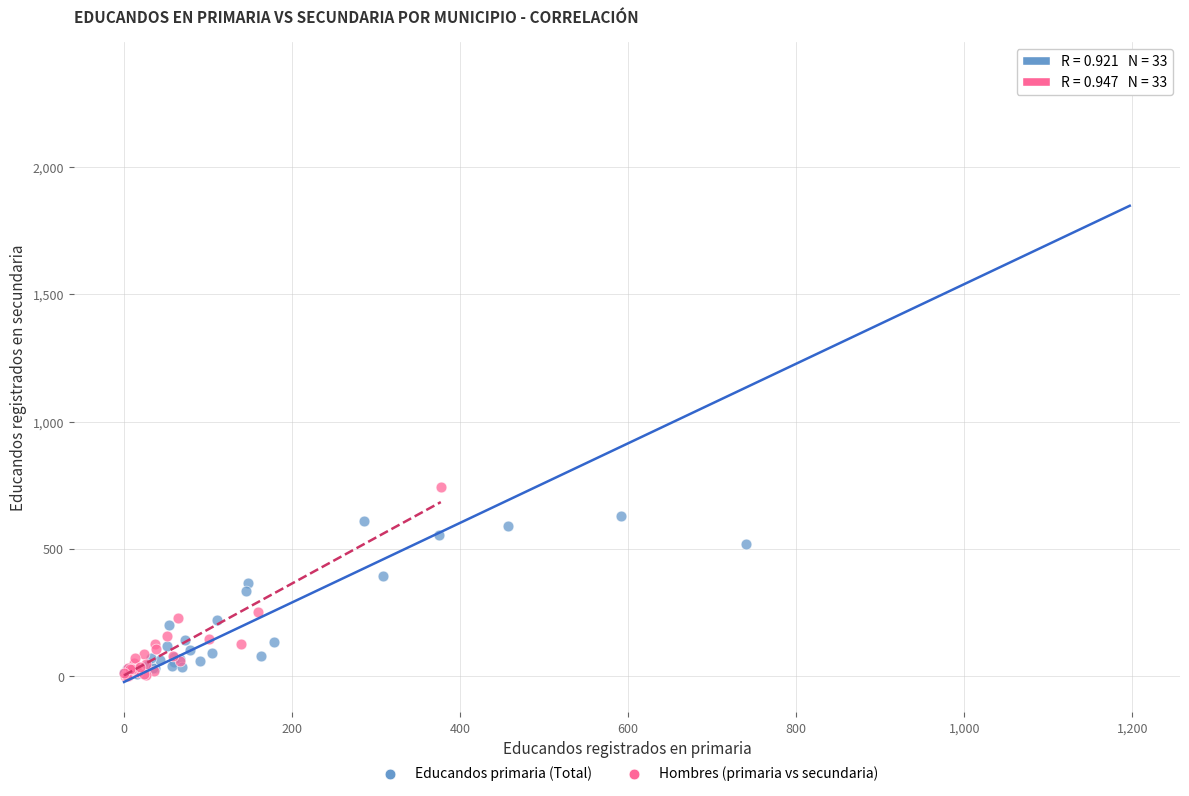

Which series has the largest Y range (max minus min)?

Educandos primaria (Total)